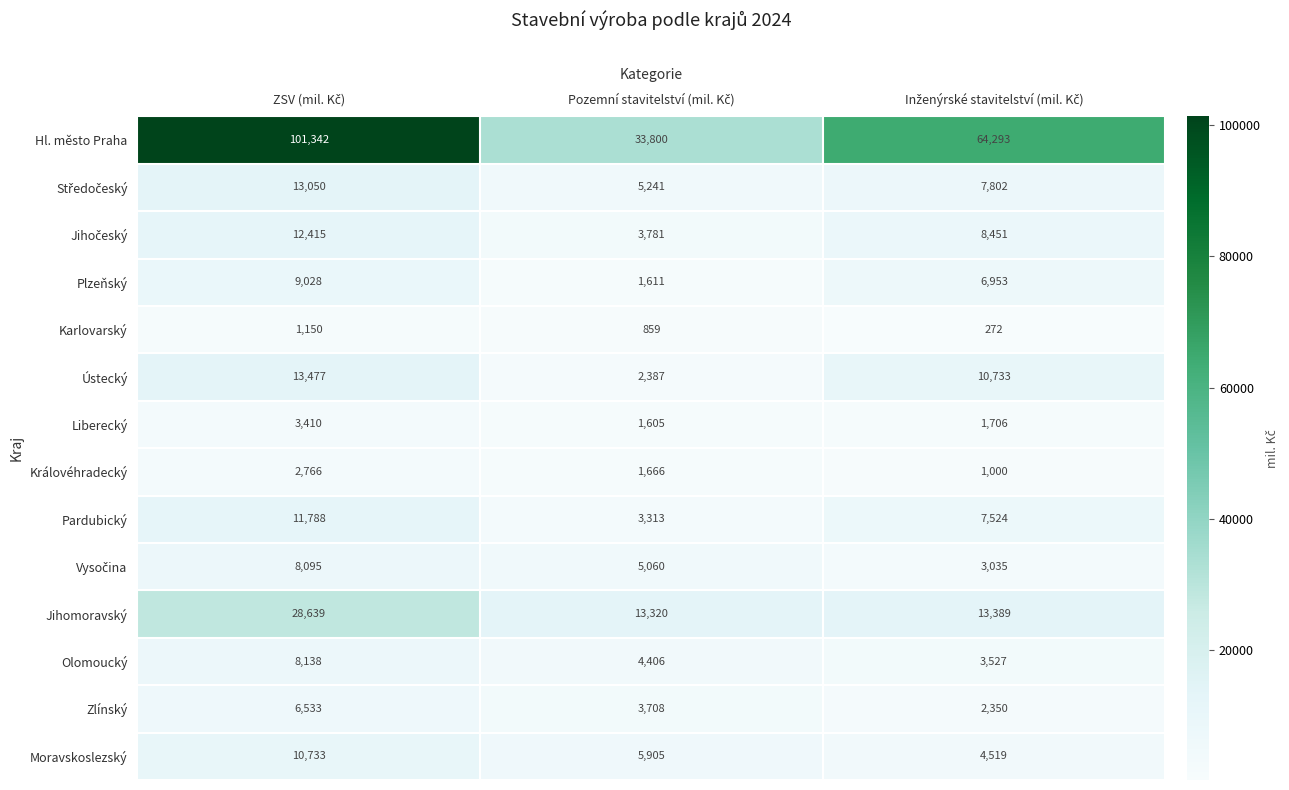

Which series has the widest spread of values?

Hl. město Praha